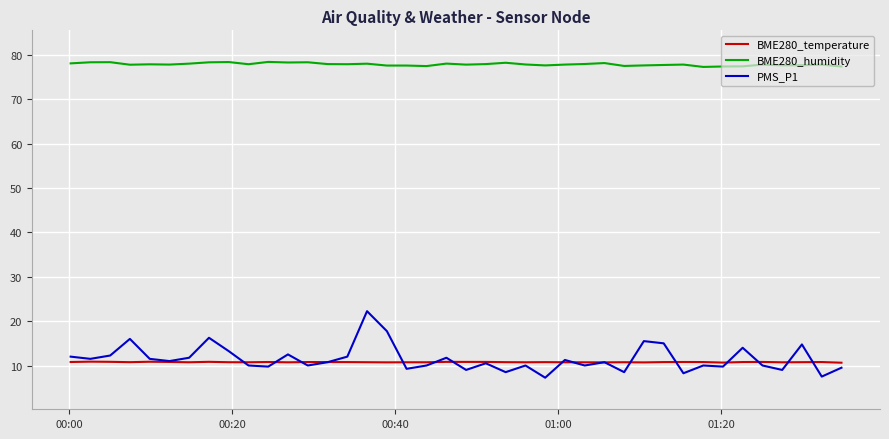

True or false: BME280_temperature and BME280_humidity cross at least once.

False